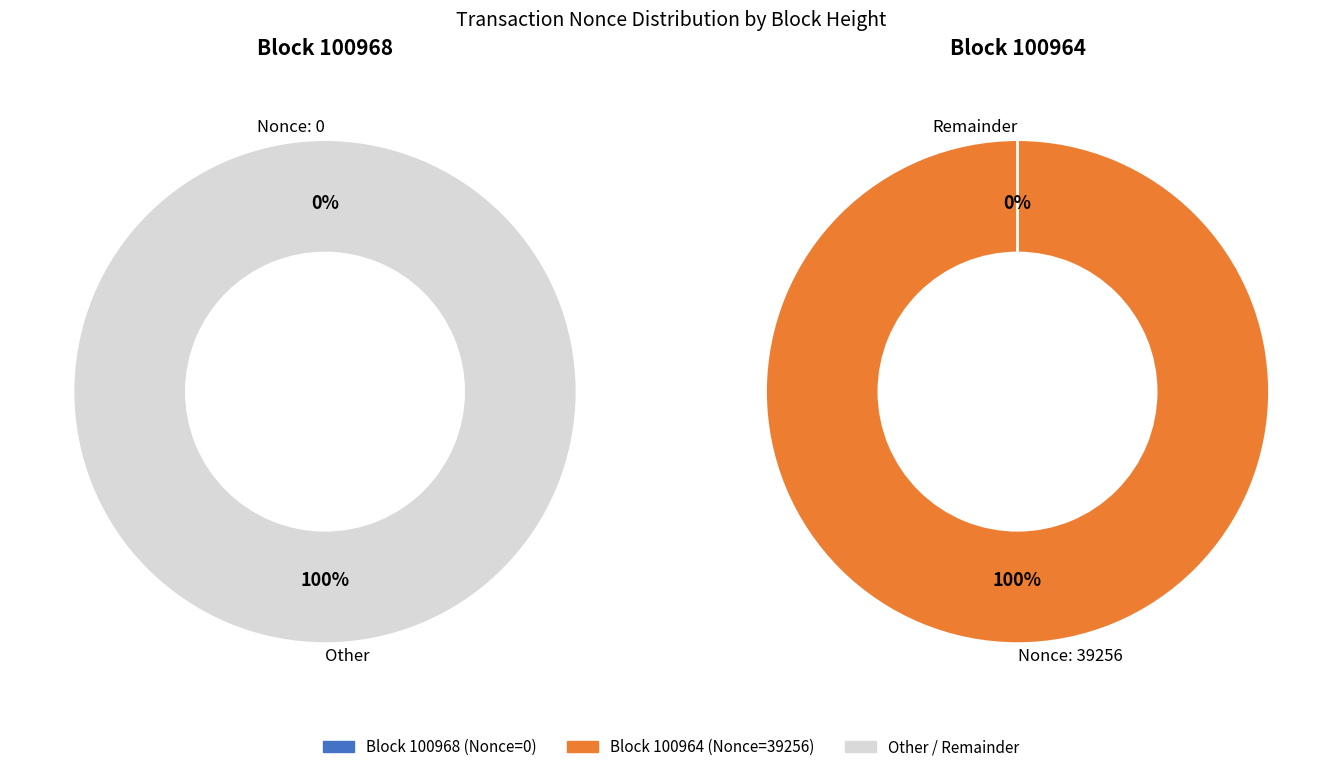

Which slice represents more than half of the pie?

100964